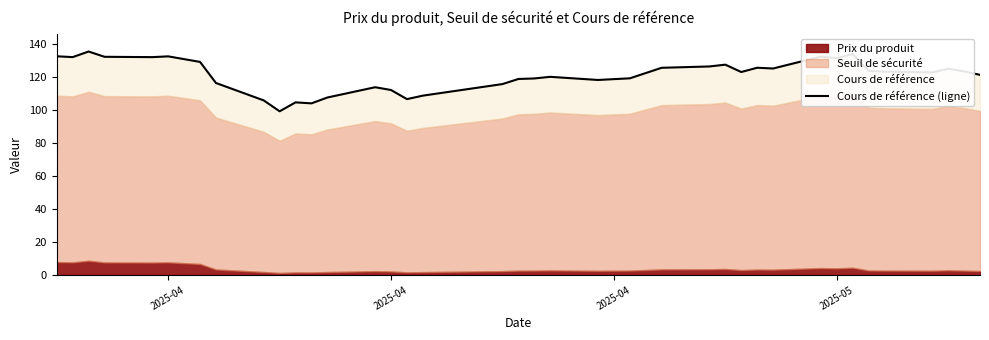

How many points are higher than both their immediate neighbors (excluding endpoints)?

10